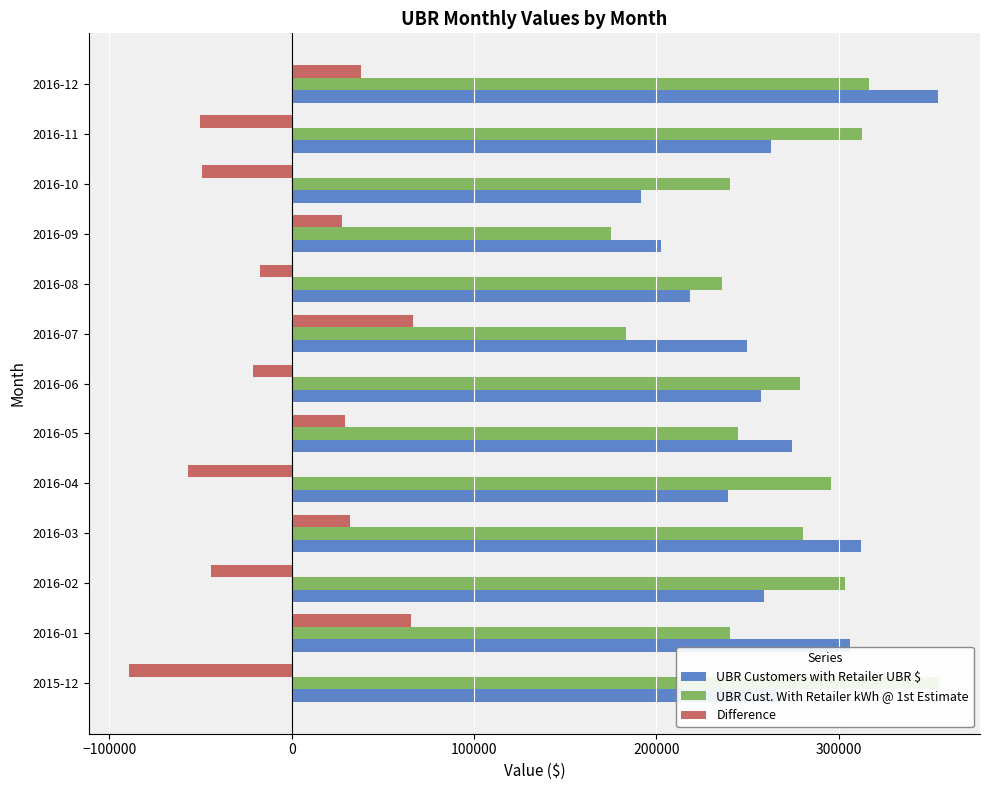

Is the value of UBR Customers with Retailer UBR $ at 2016-08 greater than the value of Difference at 2016-11?

Yes